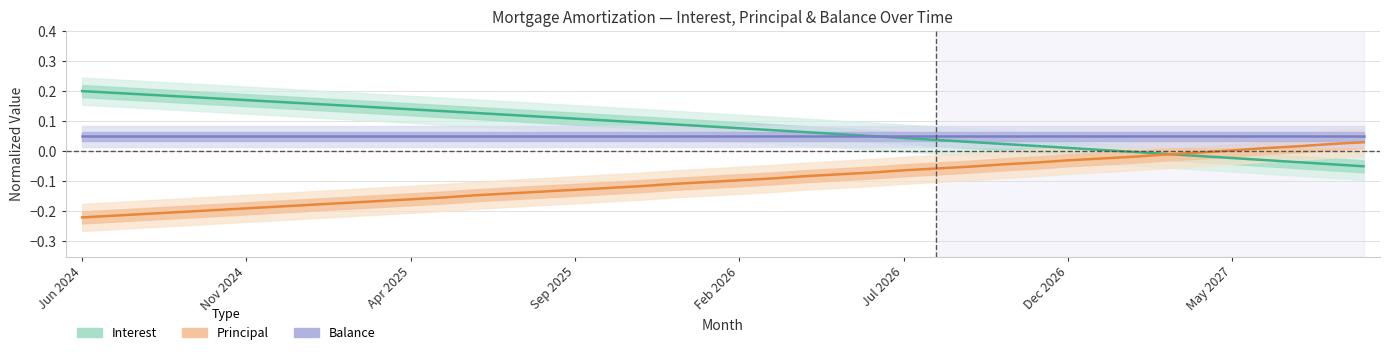

What are all the series names shown in the legend?

Interest, Principal, Balance